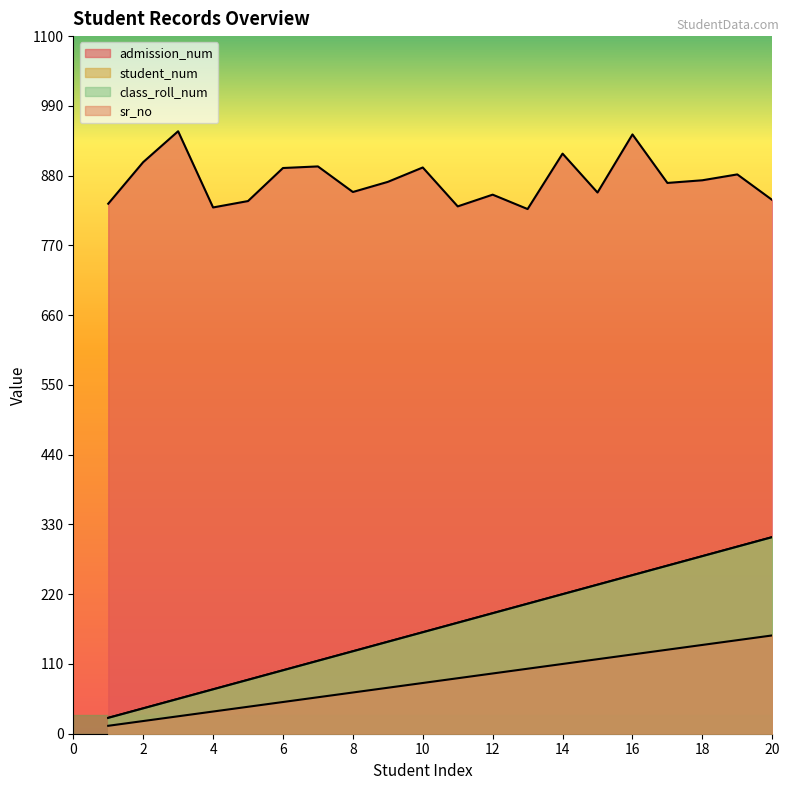

What is the total value across all series at 12?

1325.0